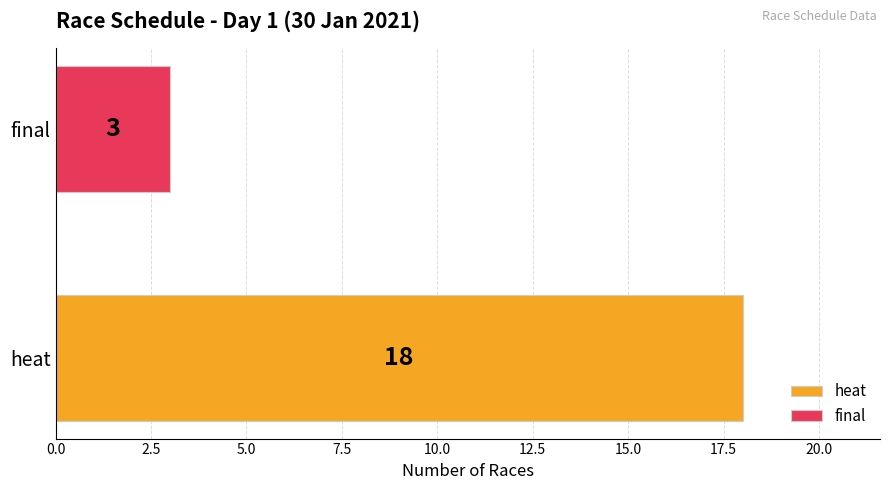

Which series has the widest spread of values?

heat